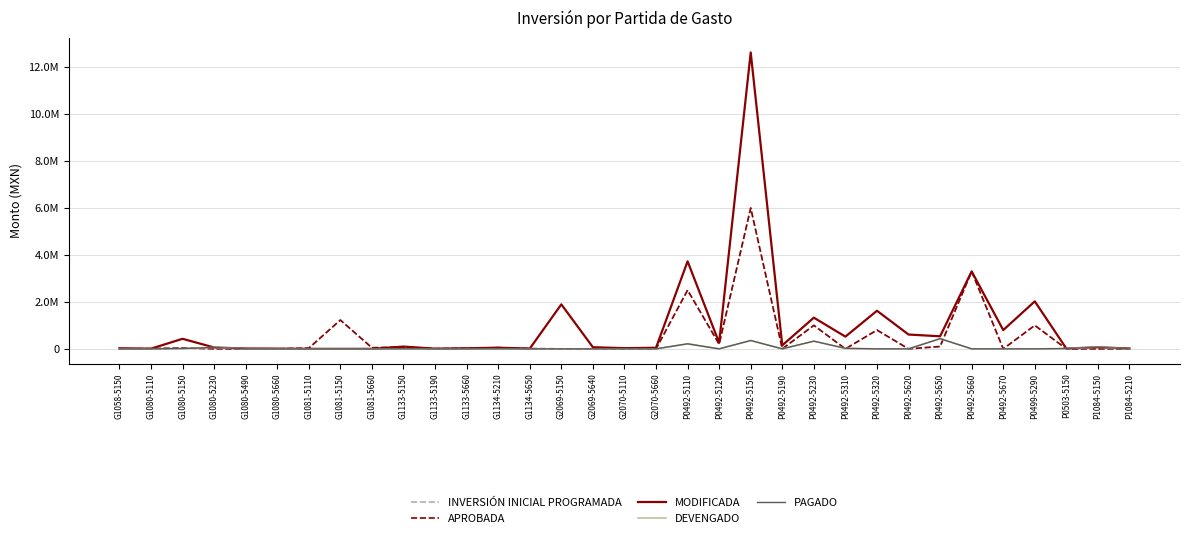

The value of DEVENGADO at P0492-5310 is 21092.3. True or false?

True